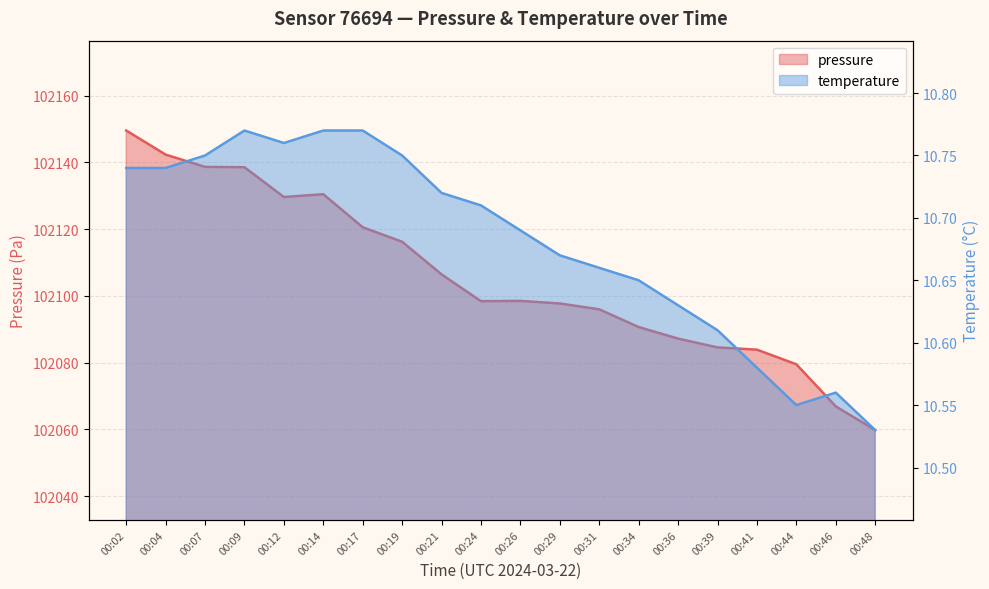

Which category has the lowest value across all series?

00:48